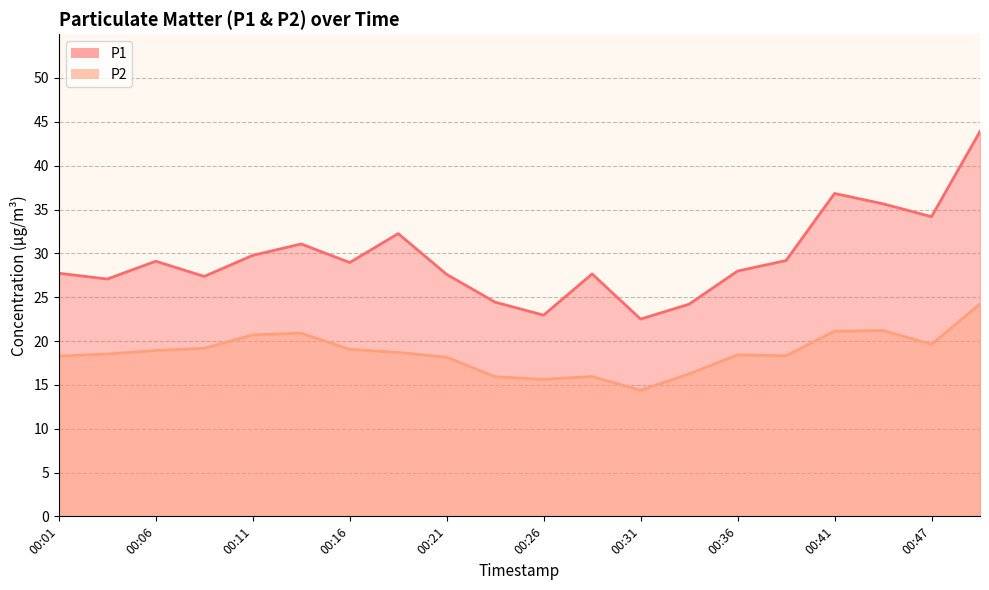

How many categories are shown in the chart?

20